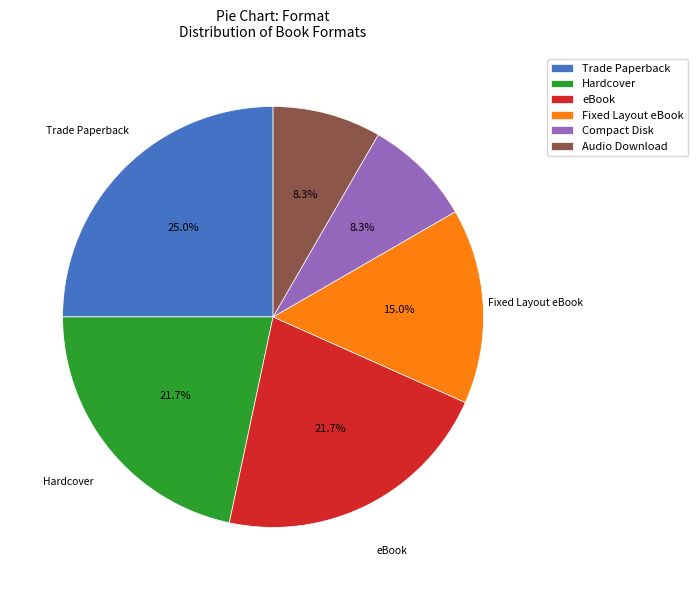

What percentage is the Fixed Layout eBook slice, to the nearest percent?

15%